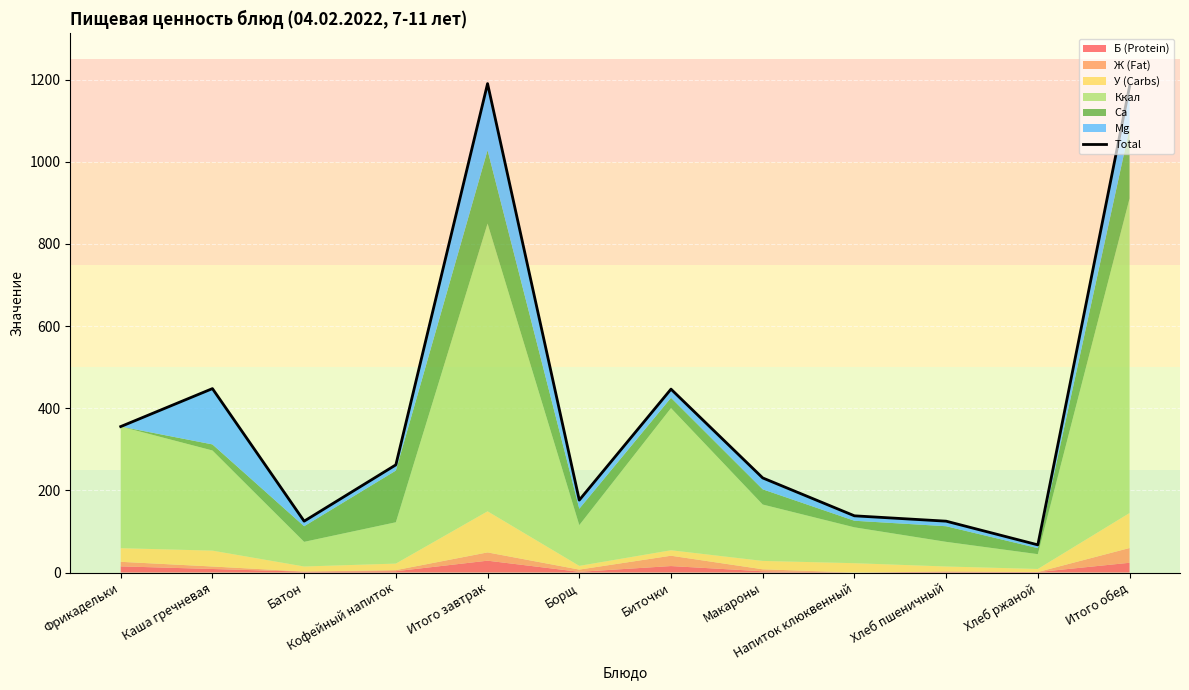

What is the greatest value displayed?

1190.2